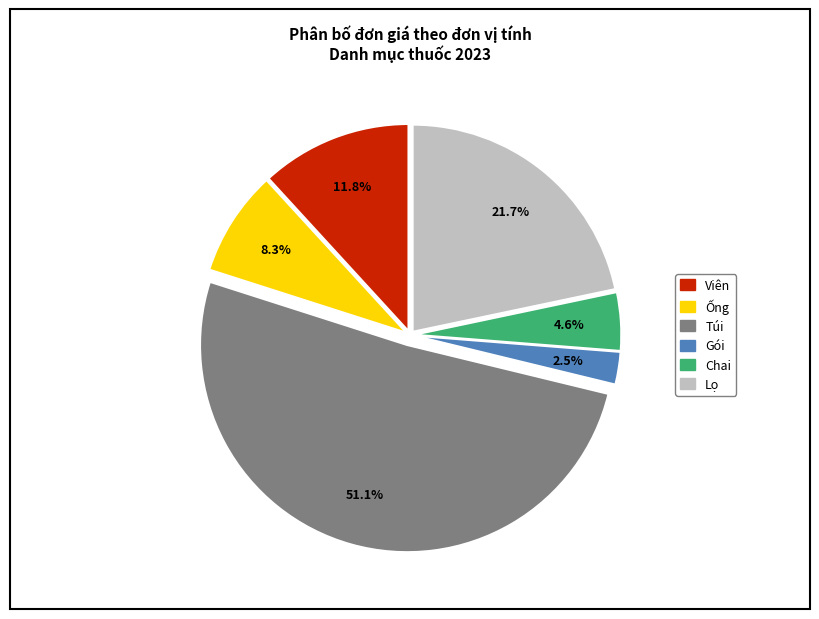

Is there any slice that represents more than half of the pie?

Yes